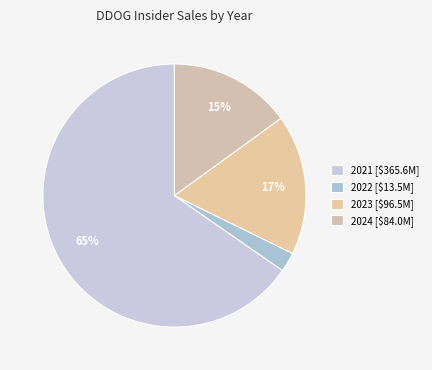

Rank the categories by value from highest to lowest.

2021 [$365.6M], 2023 [$96.5M], 2024 [$84.0M], 2022 [$13.5M]